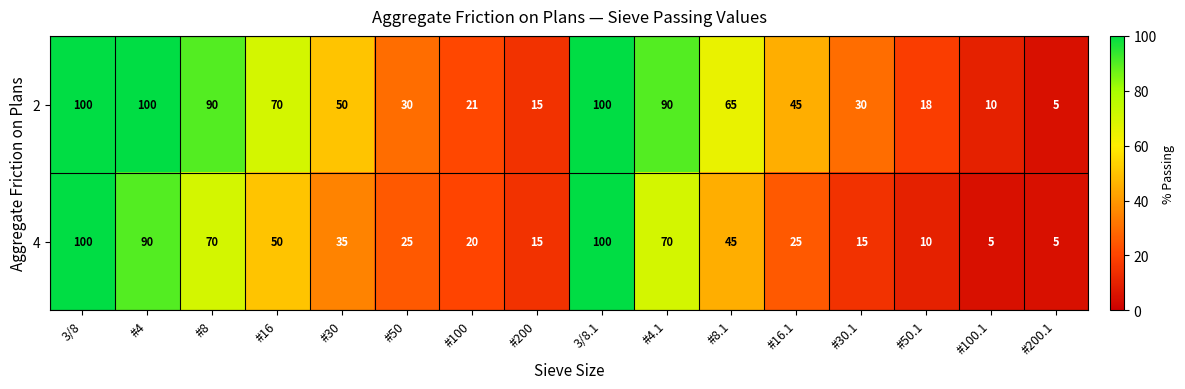

Is it true that 2 equals 159 at #4.1?

False